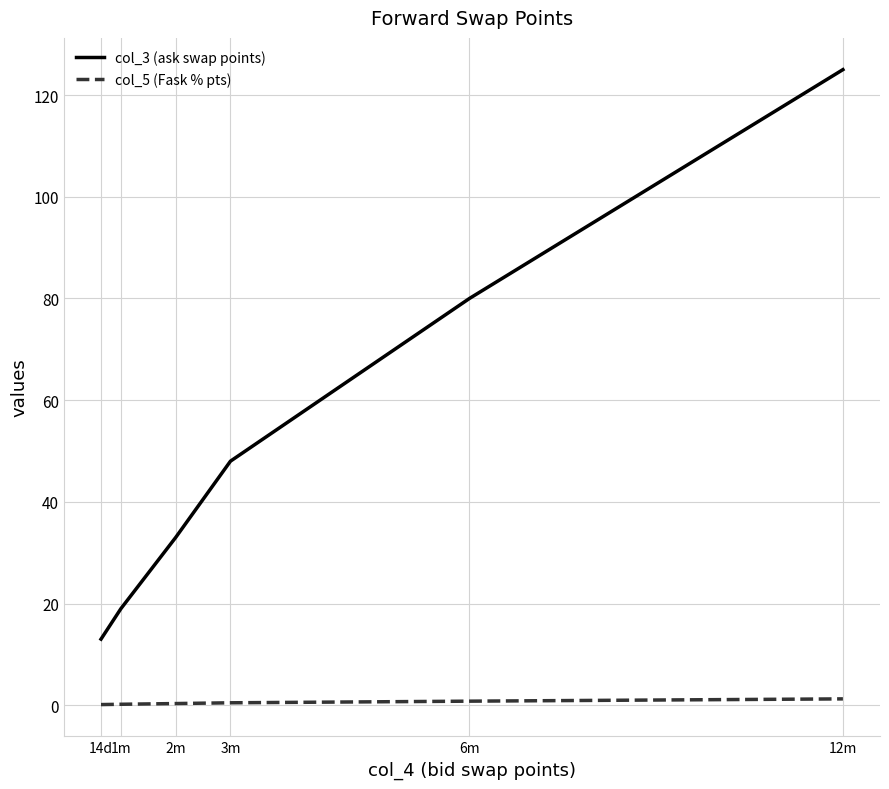

What is the average value of the col_3 (ask swap points) series?

53.0